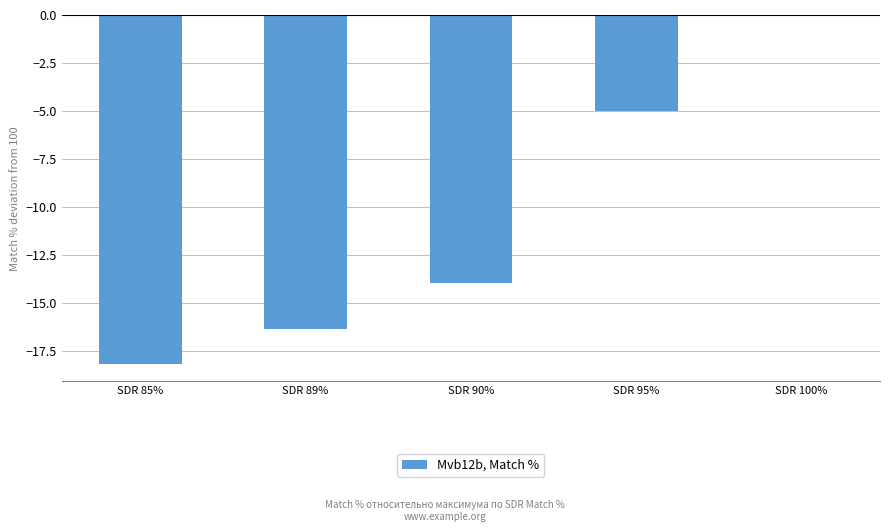

Are the bars horizontal?

No